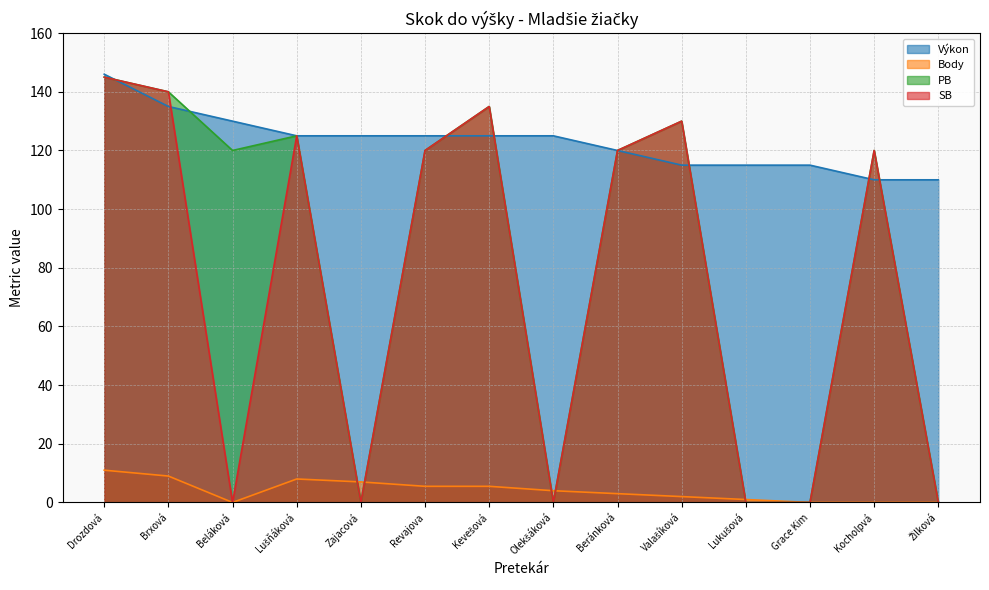

At which category does PB reach its first local valley?

Beláková